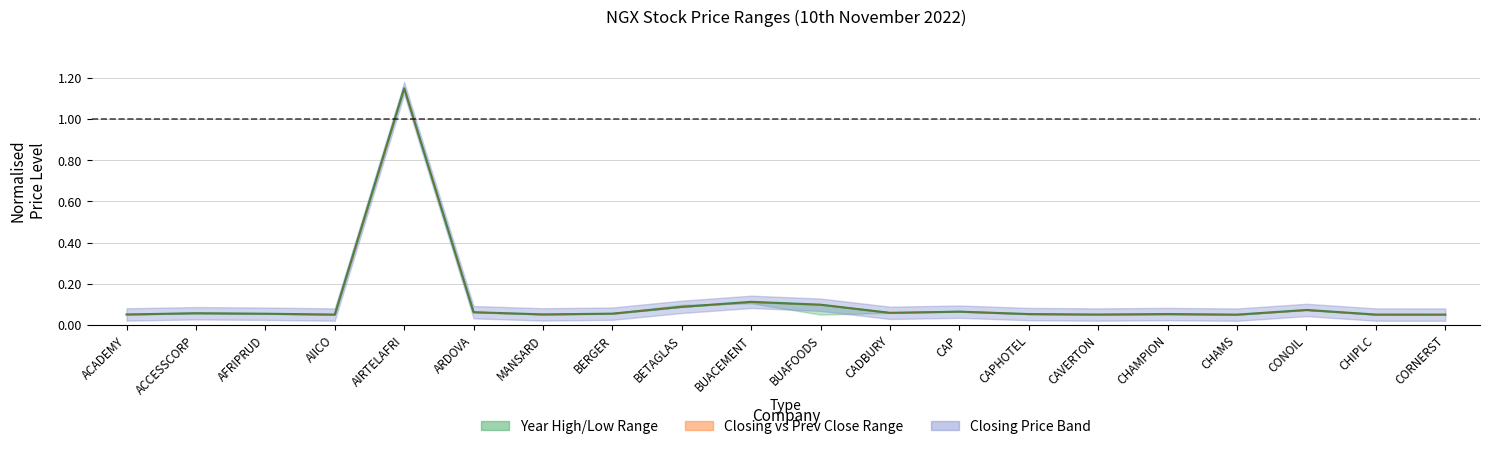

Where is Year High nearest to the value 0?

CHAMS